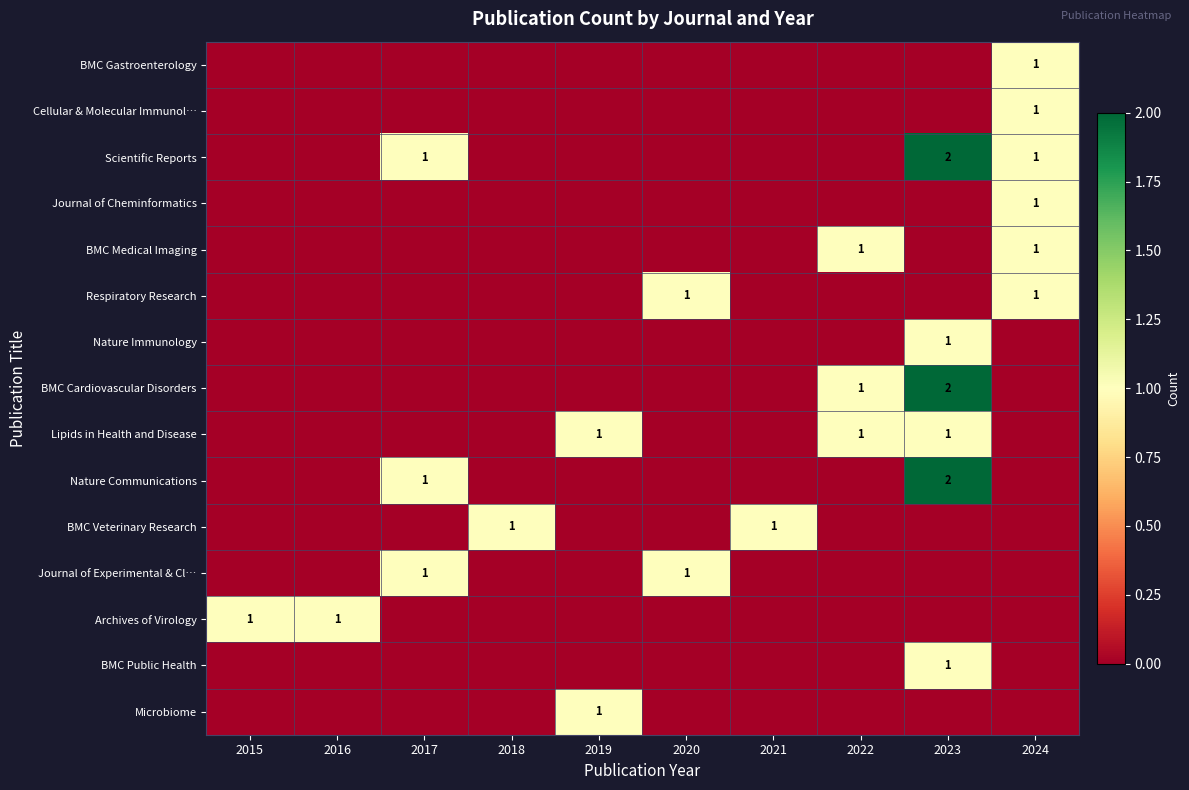

At which category is the sum across all series the highest?

2023